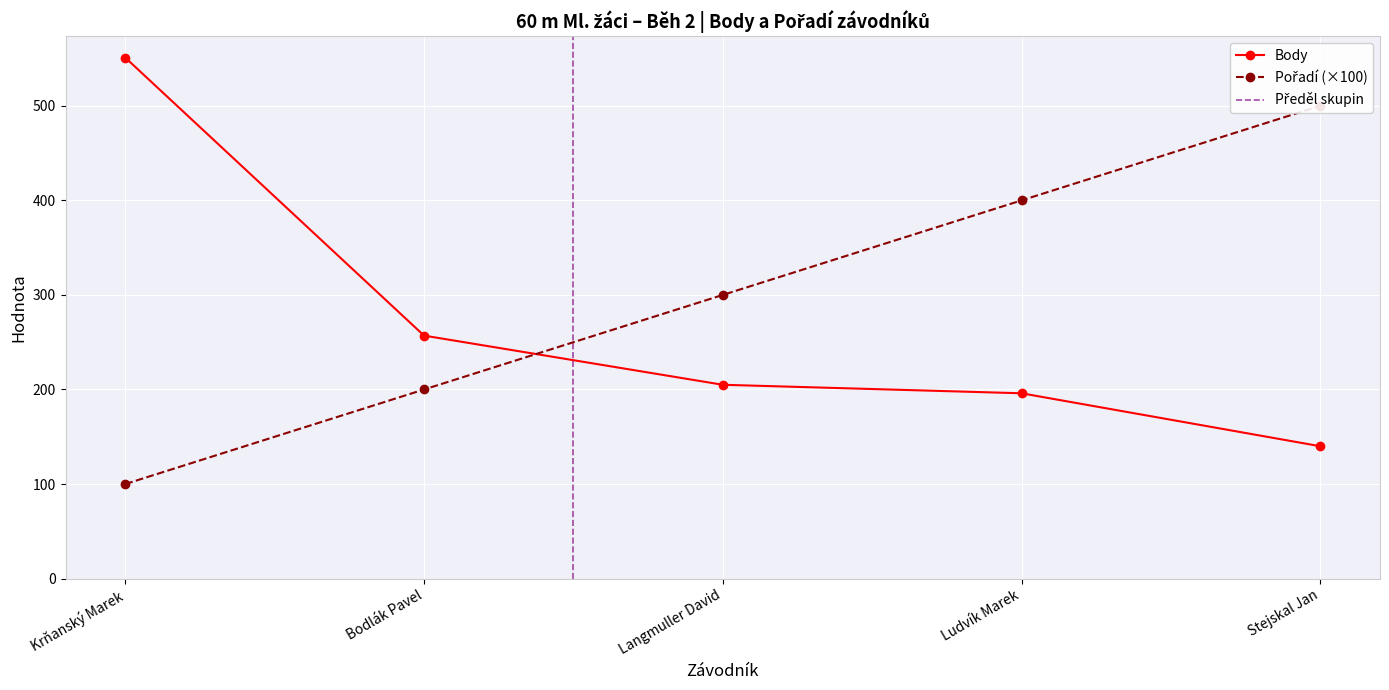

What is the difference between the highest and lowest values at Bodlák Pavel?

57